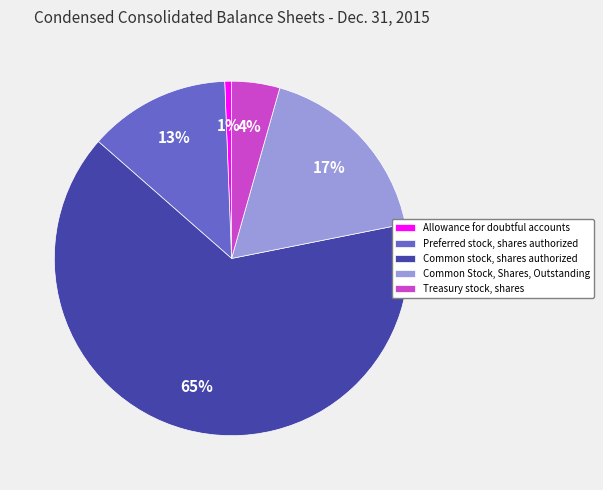

Which category has the biggest portion of the pie?

Common stock, shares authorized